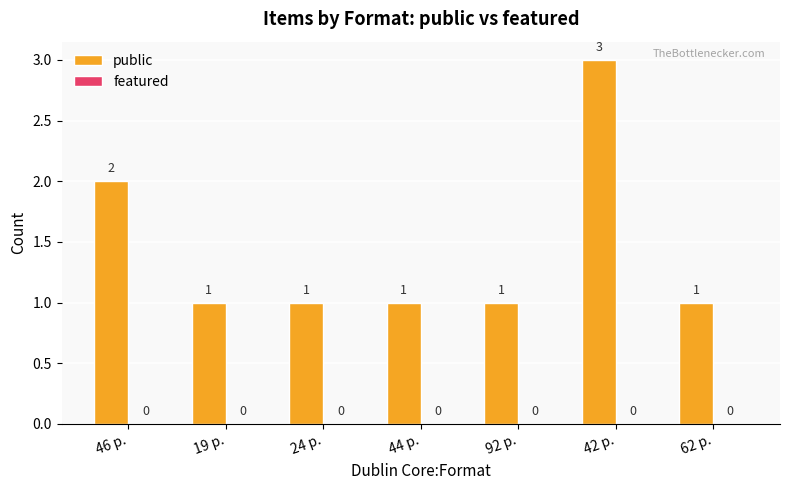

What is the greatest value displayed?

3